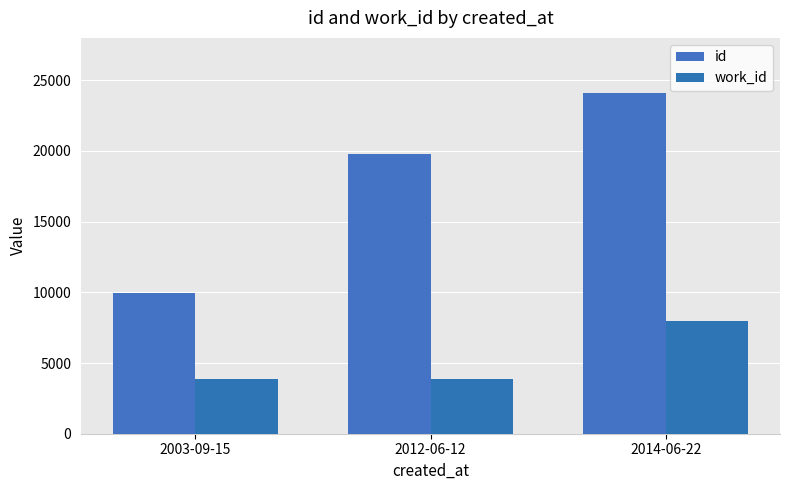

Reading left to right, extract all data points from this chart.

id: 9963	19792	24087
work_id: 3866	3866	7945